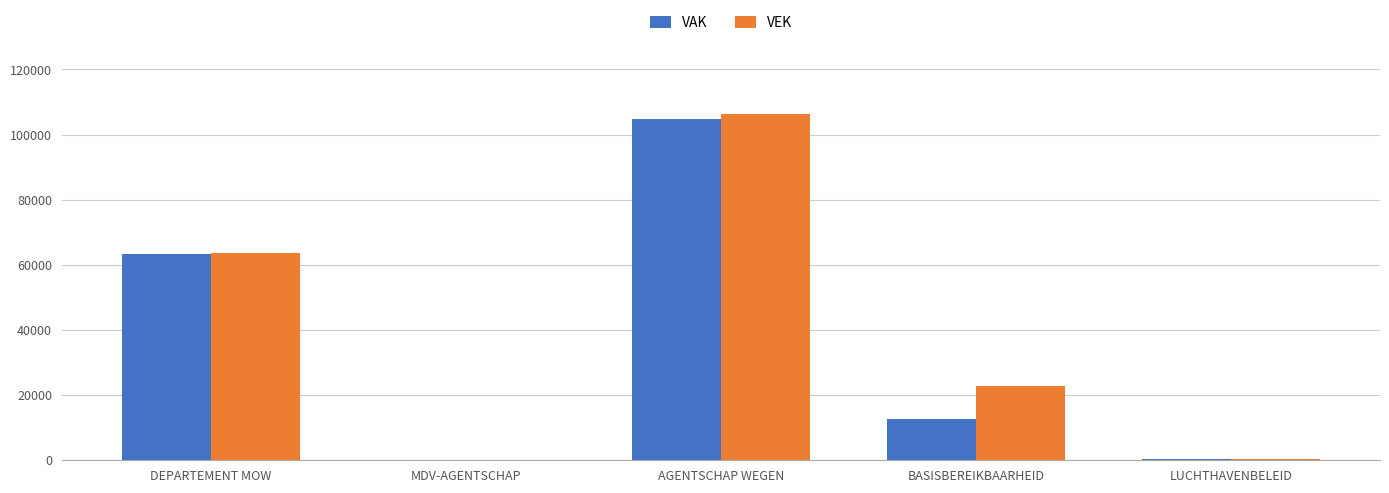

Which series has the largest total across all categories?

VEK